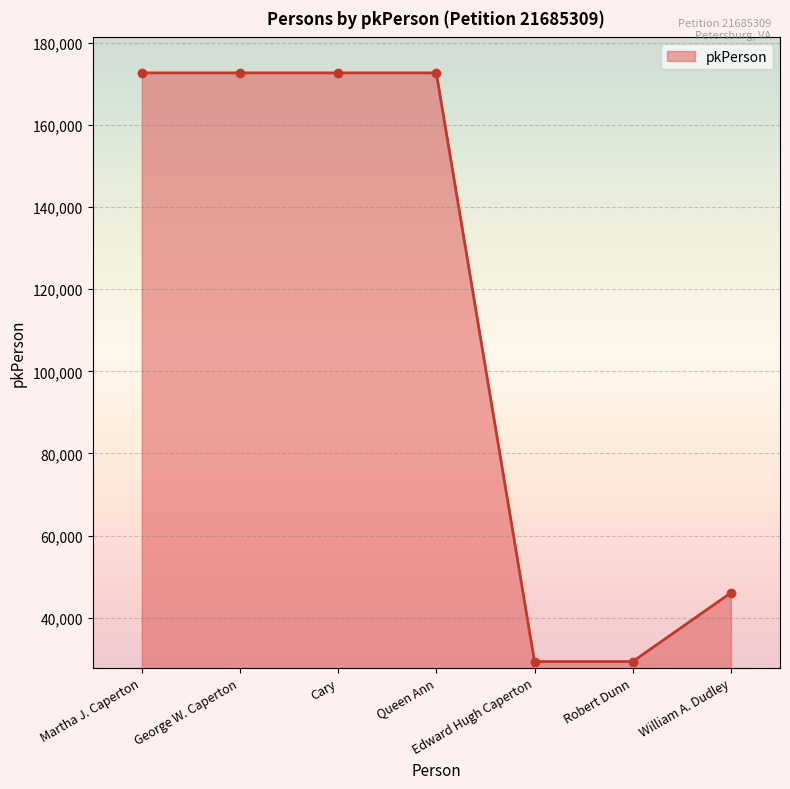

True or false: the data has more than 0 interior local peaks.

True